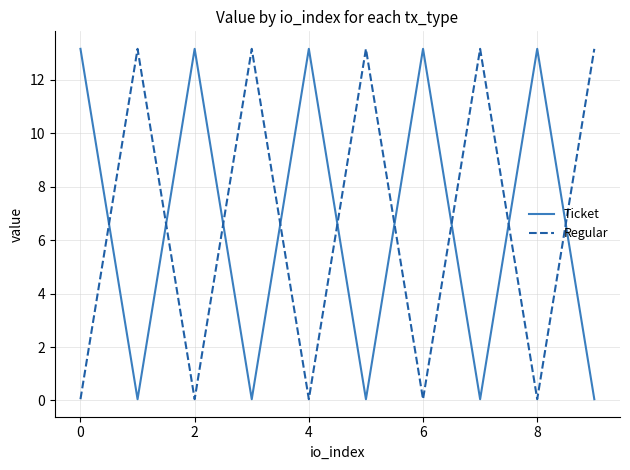

What is the difference between the maximum and minimum values in the Ticket series?

13.1